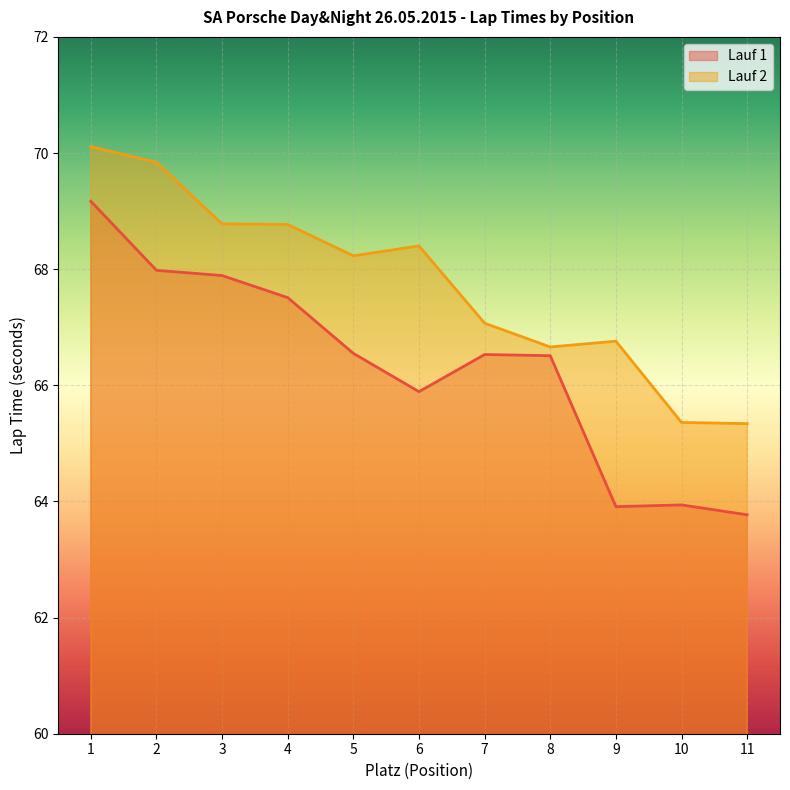

What is the average value of the Lauf 2 series?

67.8